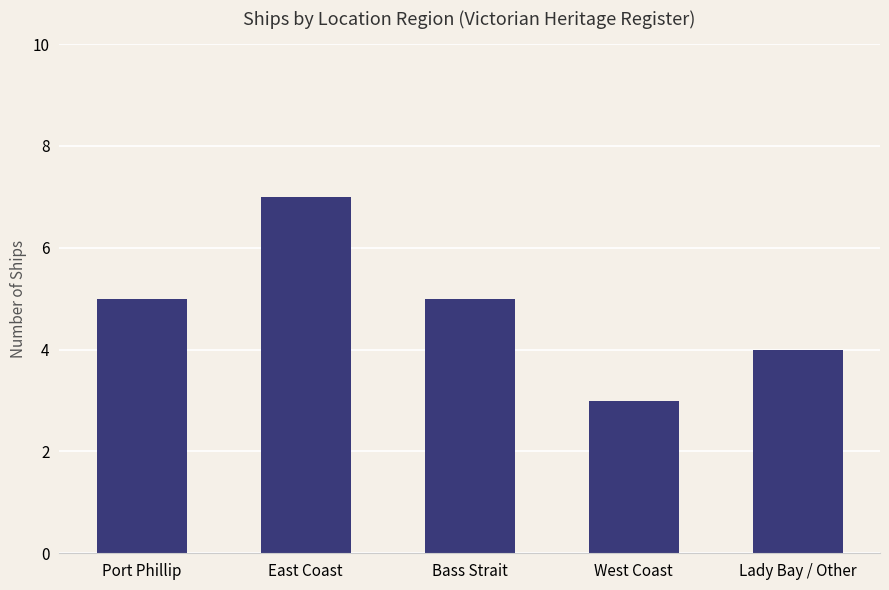

What position from the right is Port Phillip?

5